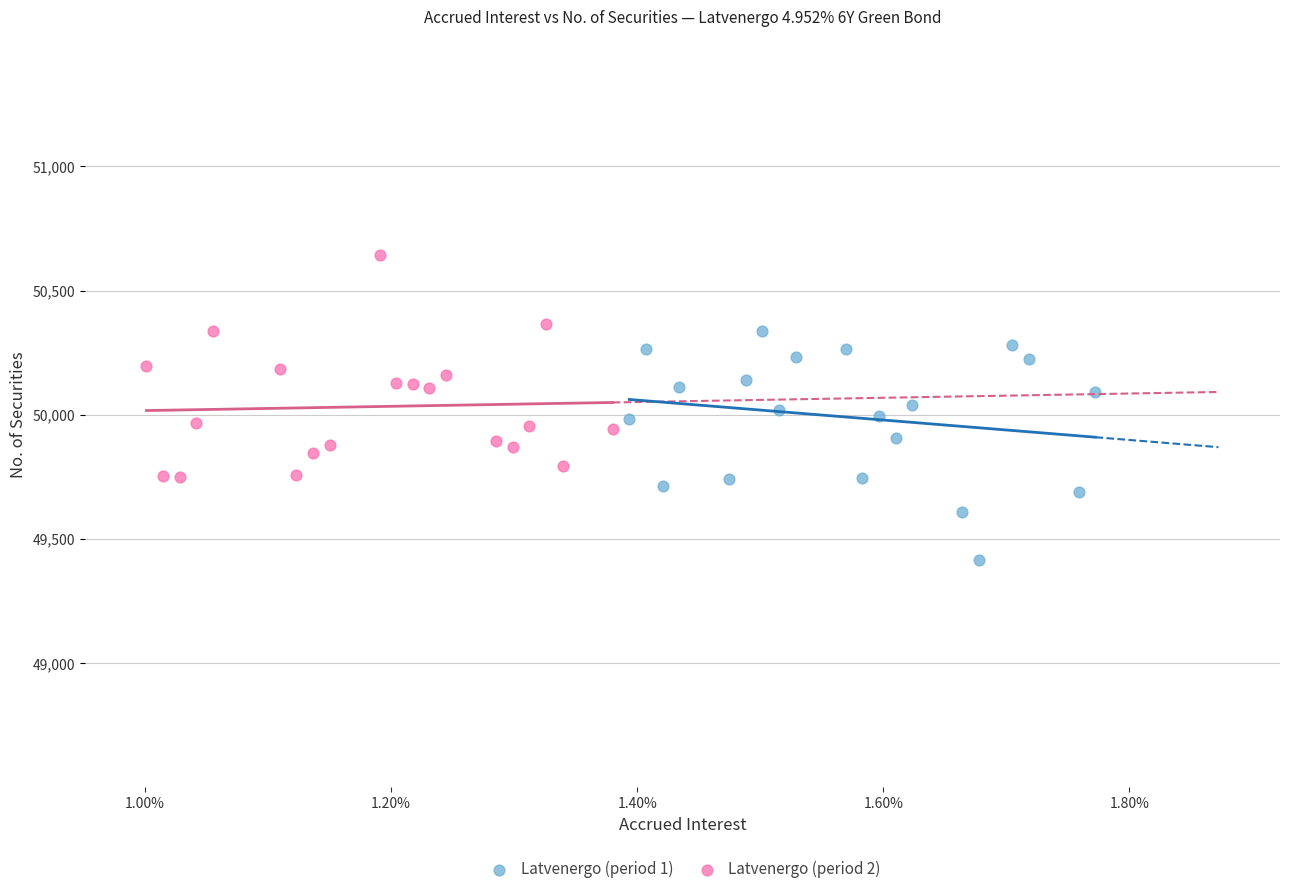

Which series contains the highest Y value?

Latvenergo (period 2)